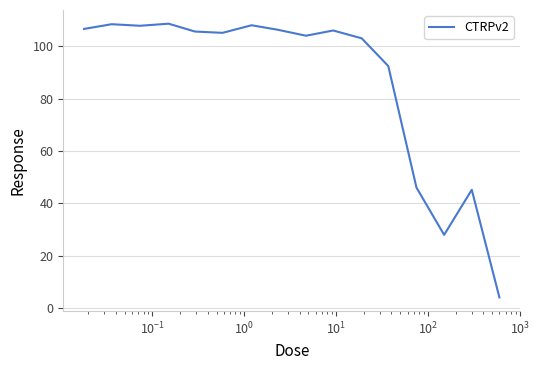

What is the difference between the maximum and minimum values?

104.7